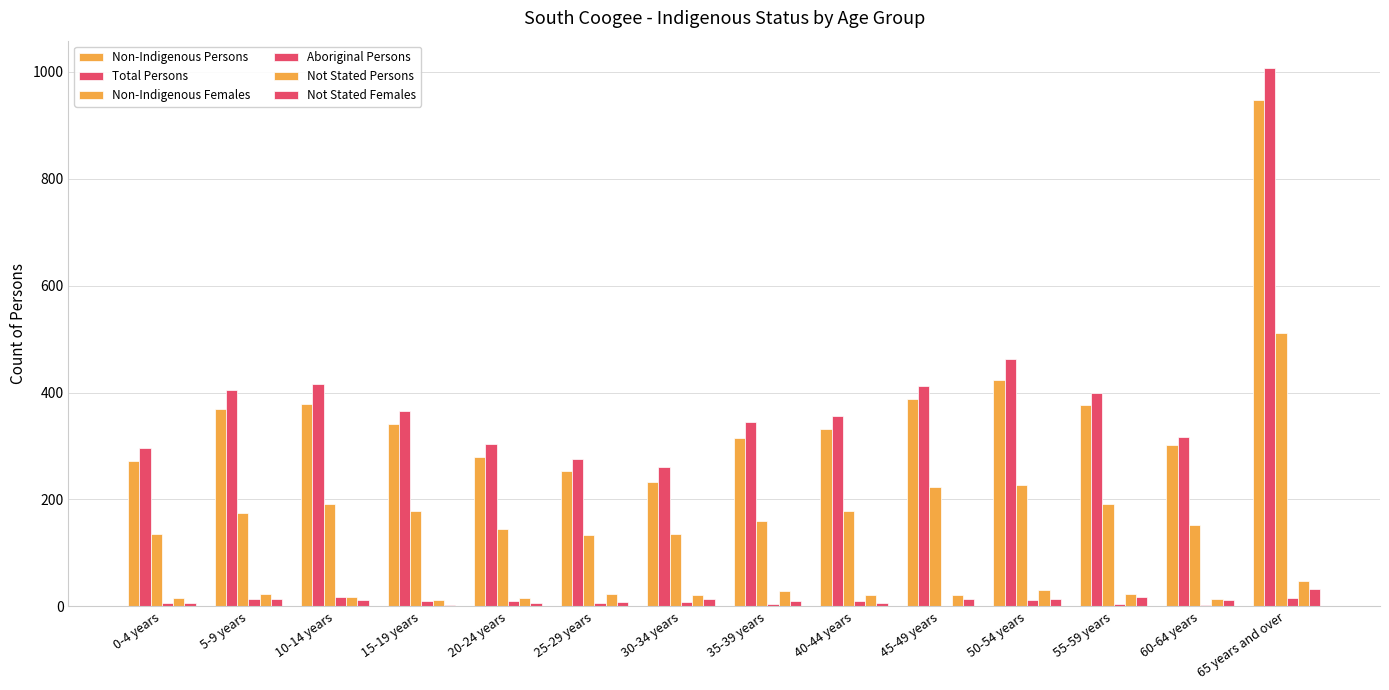

At which label is Not Stated Females closest to 18?

55-59 years